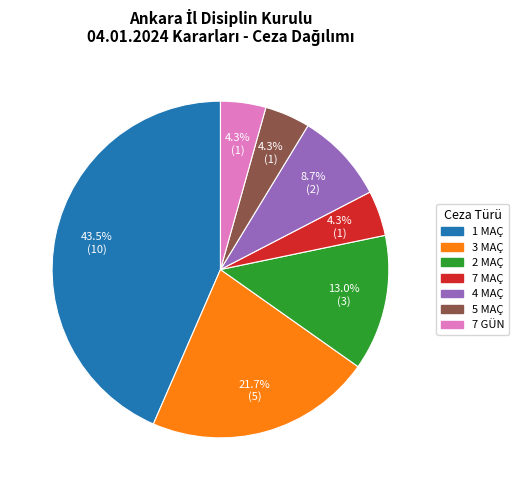

Do 1 MAÇ and 7 GÜN together represent more than half of the pie?

No